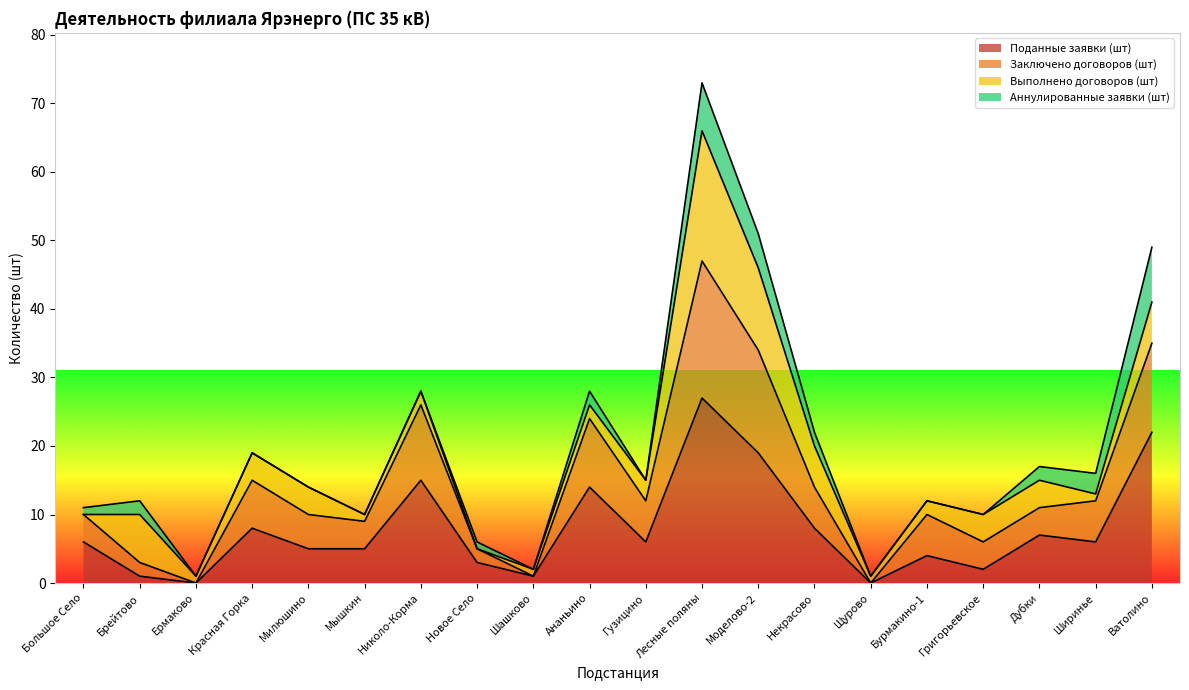

Which category has the highest value in the Поданные заявки (шт) series?

Лесные поляны